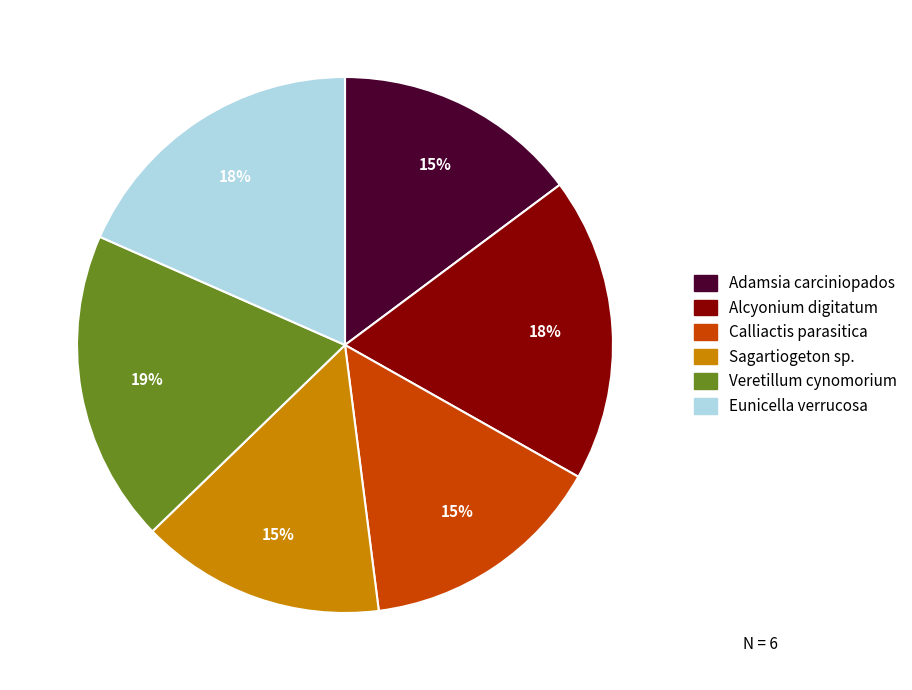

Does Veretillum cynomorium account for over 50% of the chart?

No